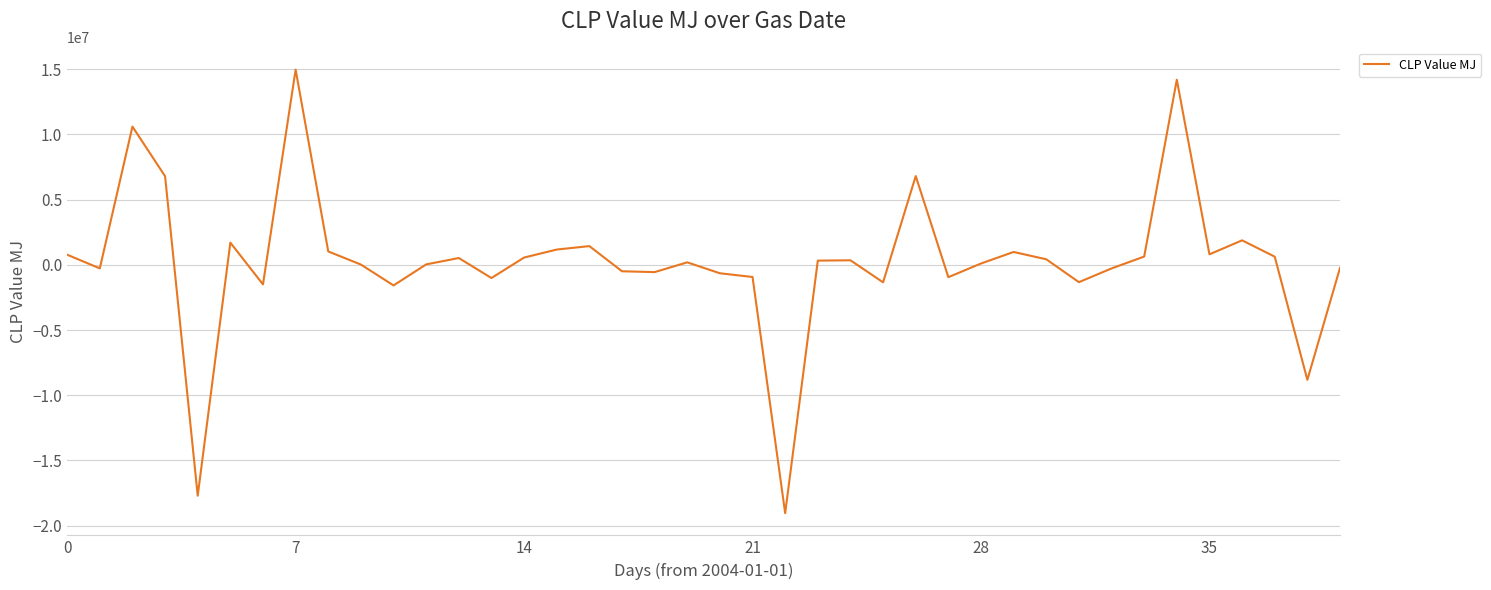

What is the greatest value displayed?

14952344